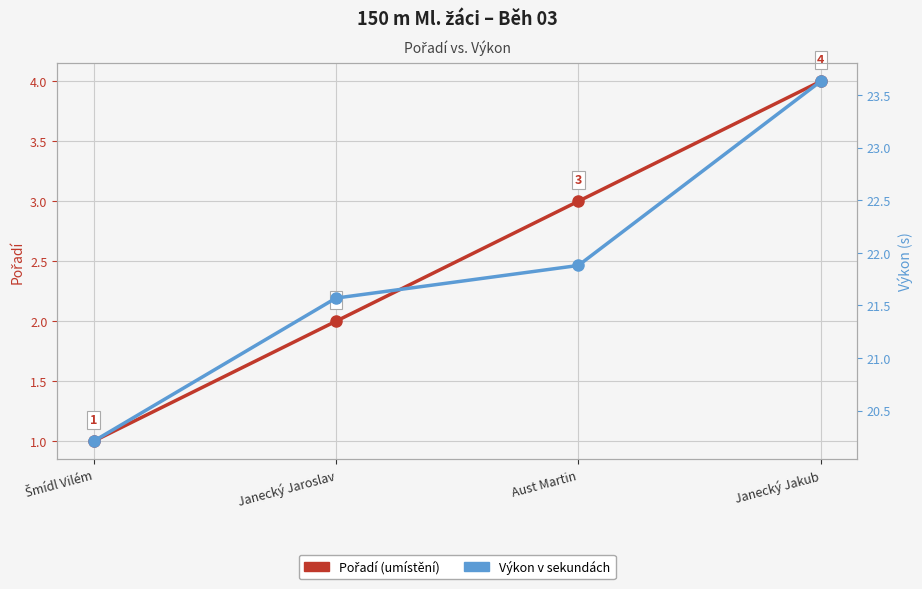

True or false: Výkon (s) and Pořadí cross at least once.

False